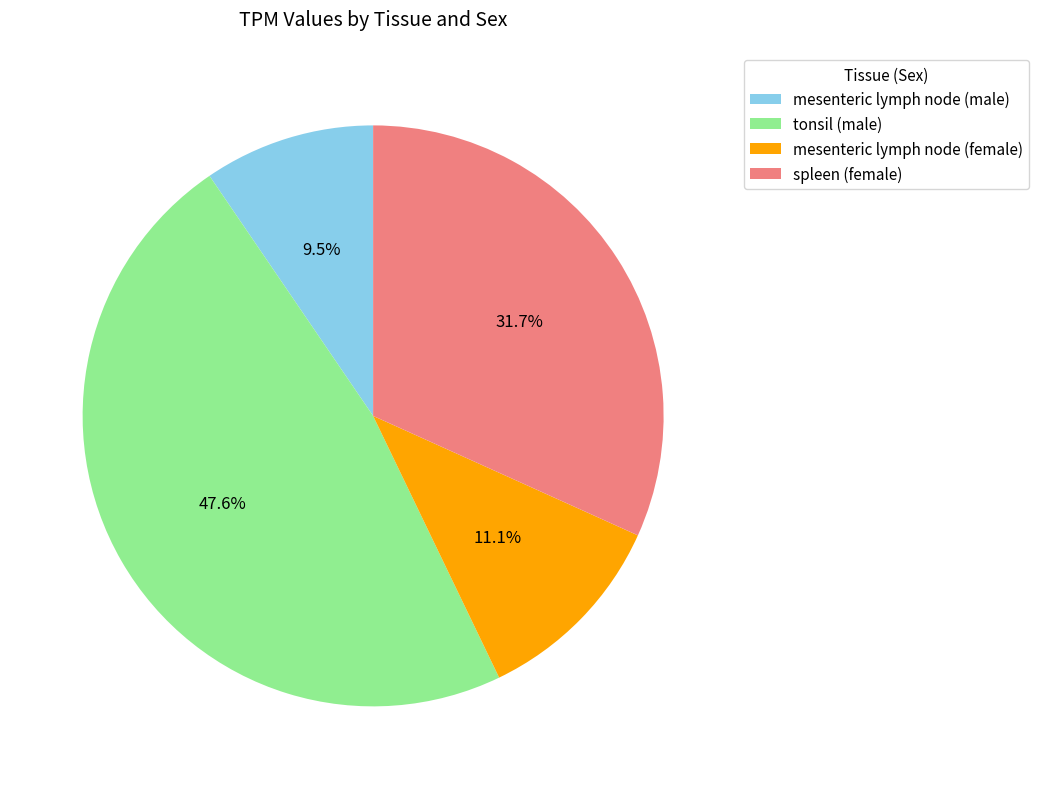

To the nearest percent, what portion does tonsil (male) represent?

48%